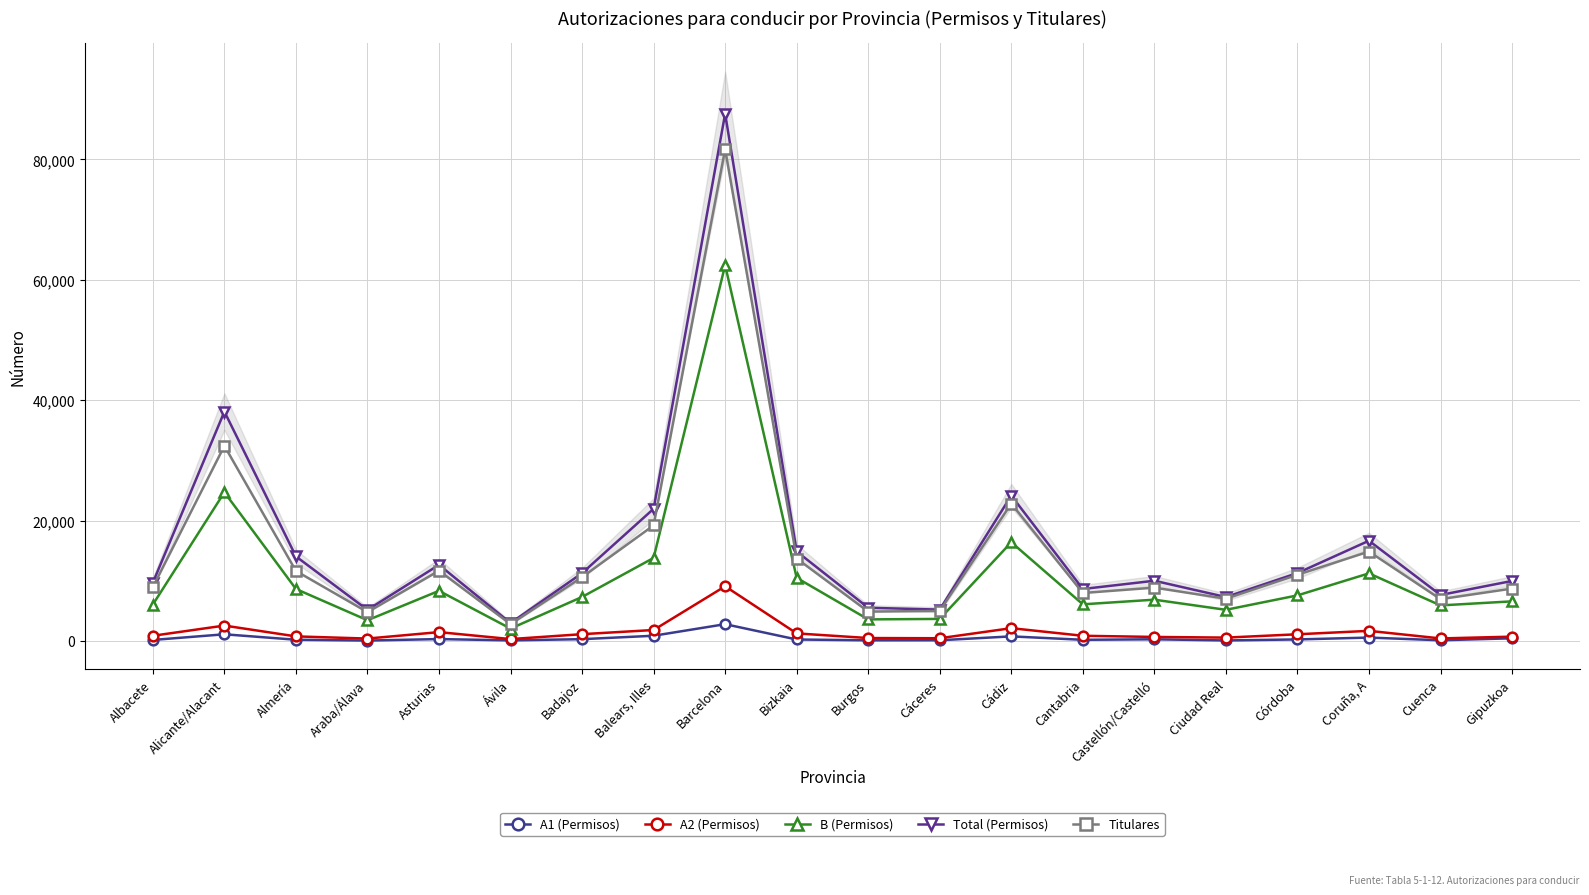

What is the label of the 12th point from the right?

Barcelona